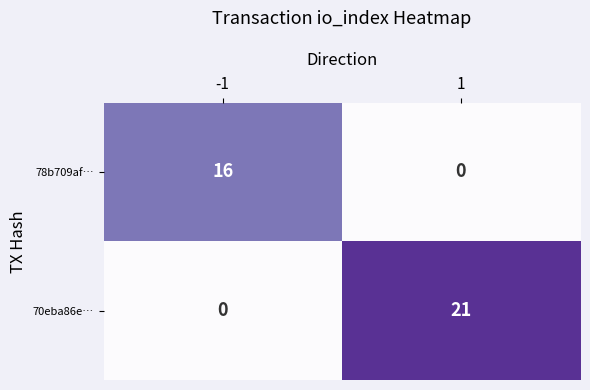

What is the spread (max minus min) of values at -1?

16